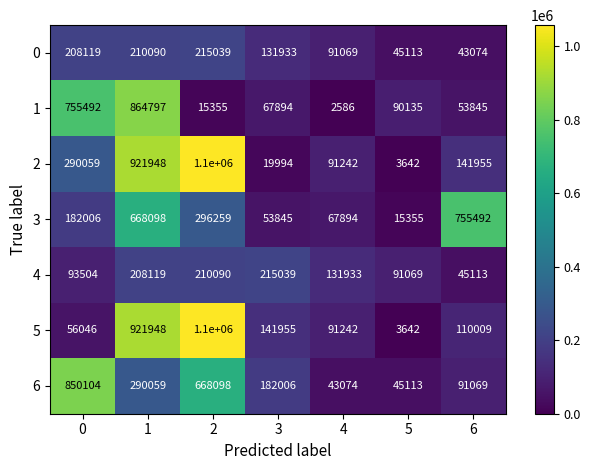

What is the total value across all series at 0?

2435330